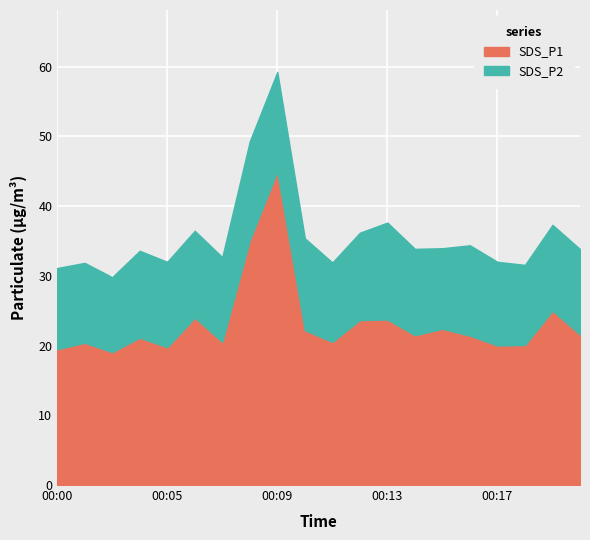

What is the value of the SDS_P2 point at the 14th from the left?

12.4